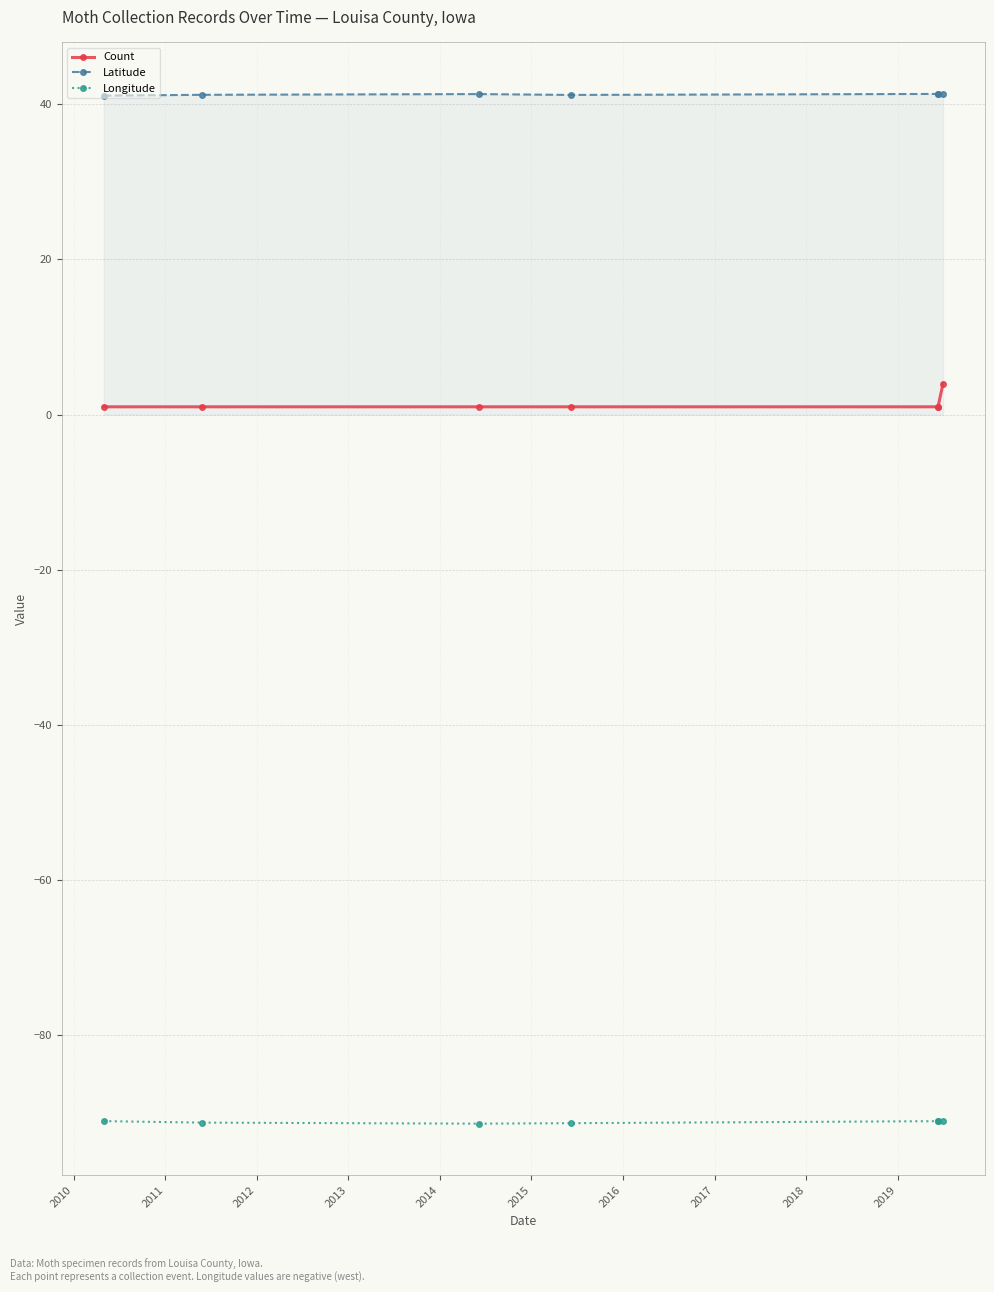

Does the chart display data point markers on the line(s)?

Yes